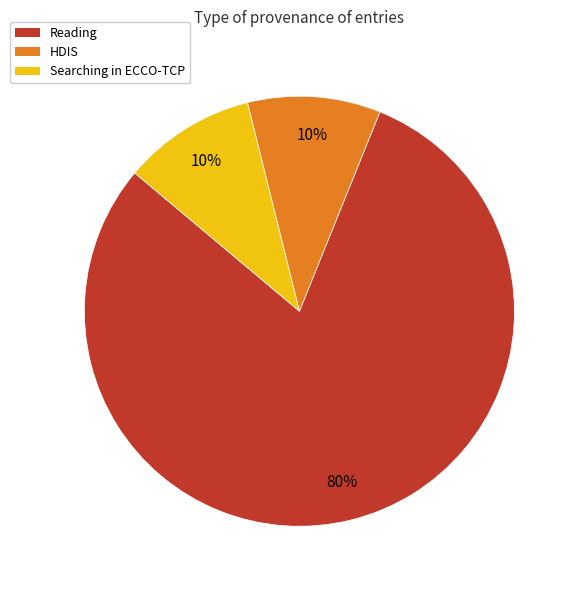

What percentage is the Reading slice, to the nearest percent?

80%